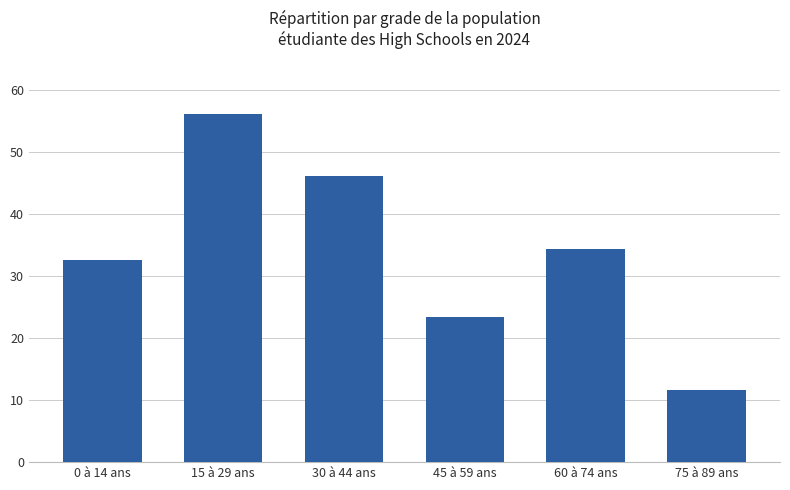

At which label does the data first exceed 343?

15 à 29 ans